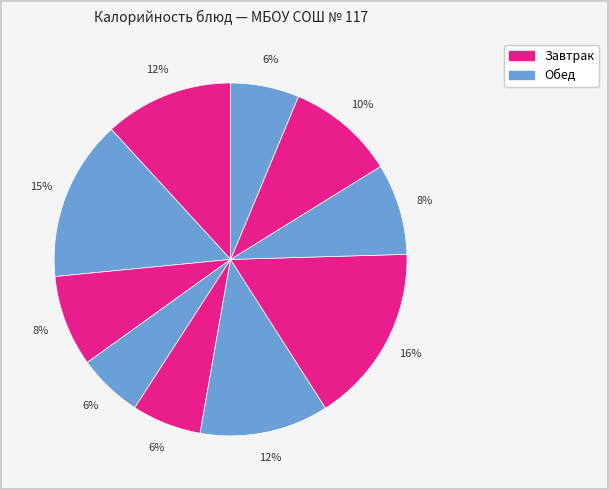

How many segments does this pie chart have?

10